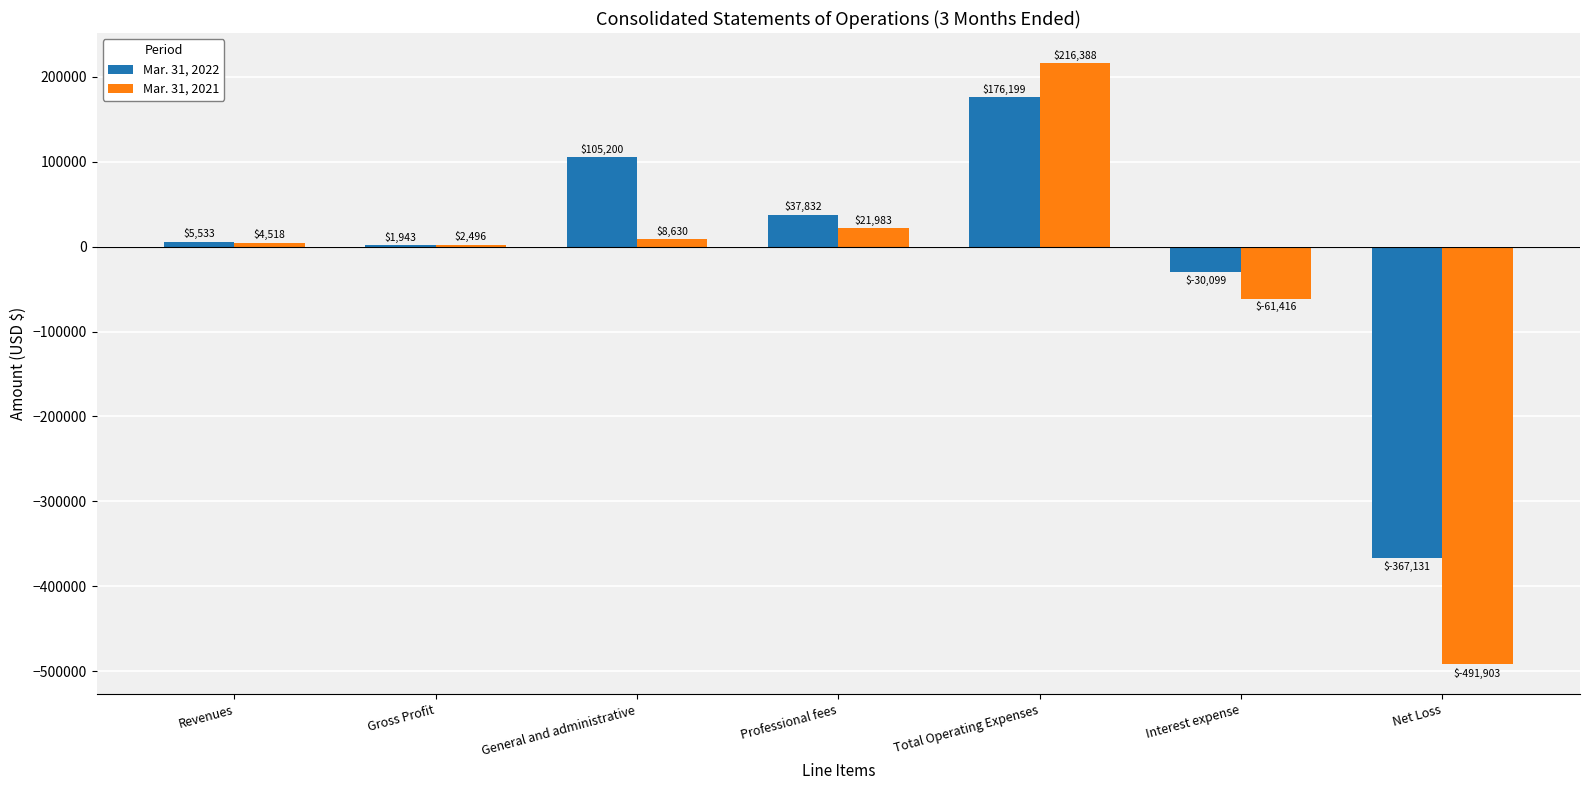

At which category is the sum across all series the highest?

Total Operating Expenses